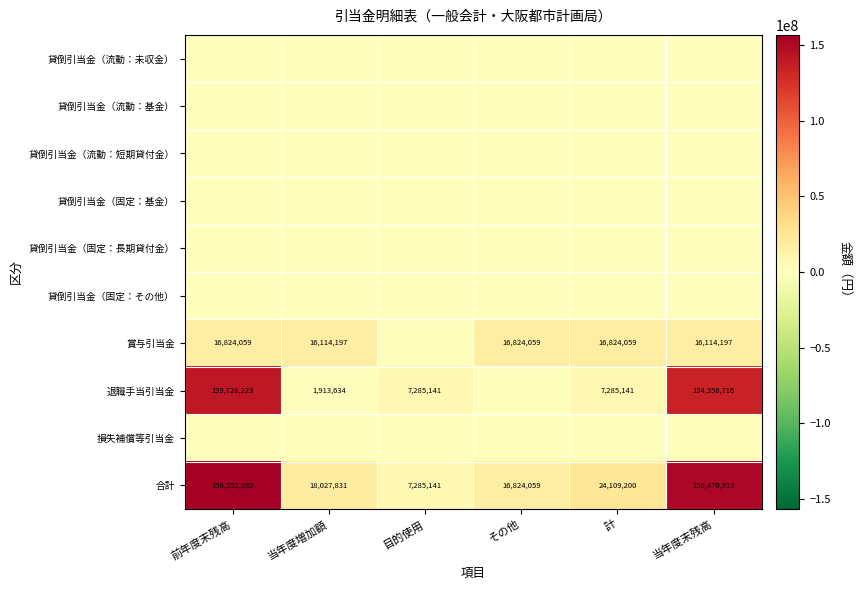

Which label corresponds to the smallest value in the chart?

前年度末残高